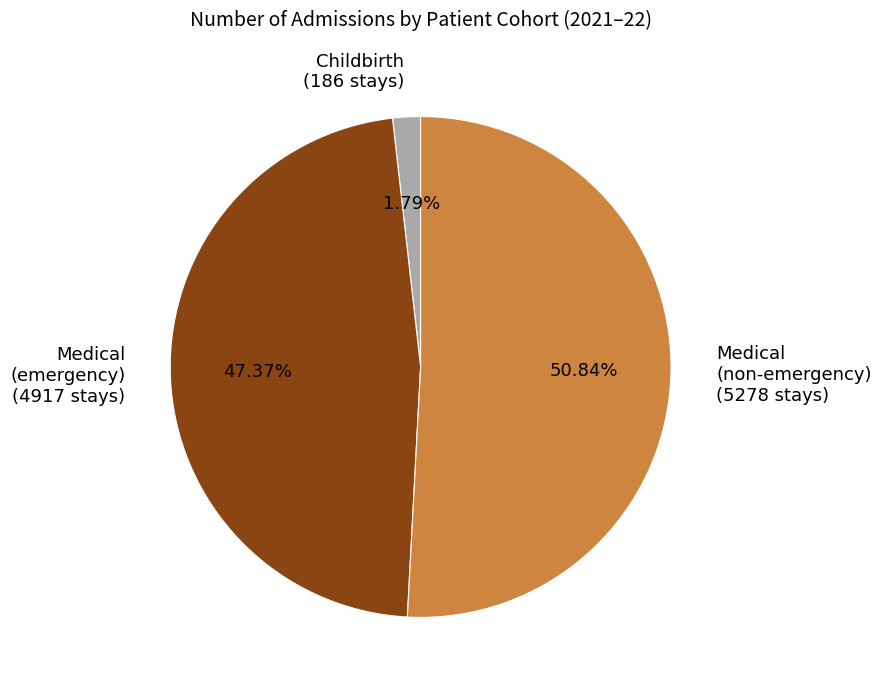

Do Childbirth (186 stays) and Medical (emergency) (4917 stays) together represent more than half of the pie?

No